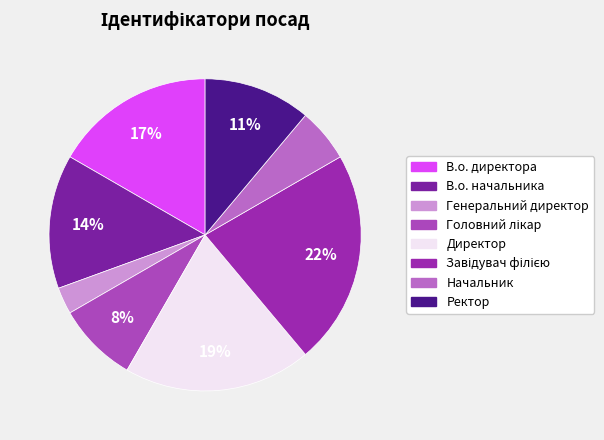

Rank the categories by value from highest to lowest.

Завідувач філією, Директор, В.о. директора, В.о. начальника, Ректор, Головний лікар, Начальник, Генеральний директор